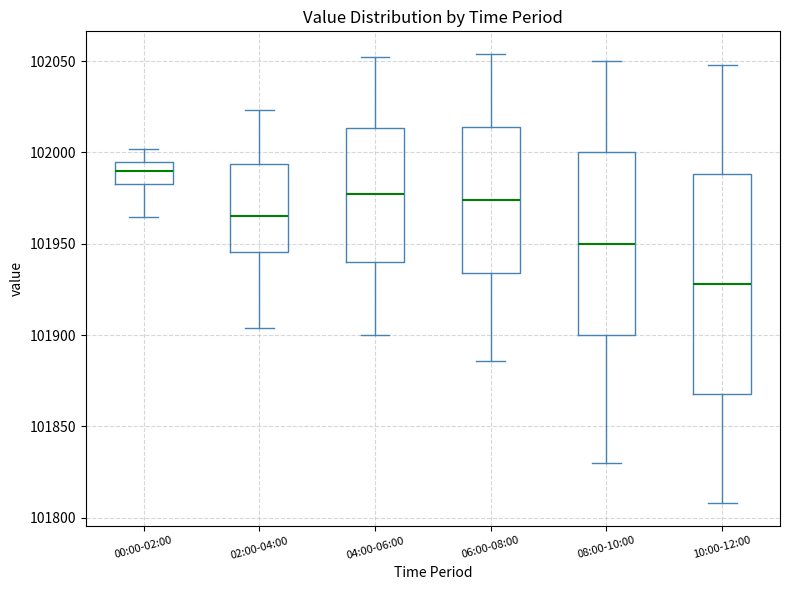

Reading left to right, read every box against the y-axis: the position of its median line, the range the box covers, and the ends of its whiskers. The values are not printed on the chart, so give them approximately, as read against the axis.

00:00-02:00: median 101990, box 101985 to 101995, whiskers 101965 to 102000
02:00-04:00: median 101965, box 101945 to 101995, whiskers 101905 to 102025
04:00-06:00: median 101980, box 101940 to 102015, whiskers 101900 to 102050
06:00-08:00: median 101975, box 101935 to 102015, whiskers 101885 to 102055
08:00-10:00: median 101950, box 101900 to 102000, whiskers 101830 to 102050
10:00-12:00: median 101930, box 101870 to 101990, whiskers 101810 to 102050